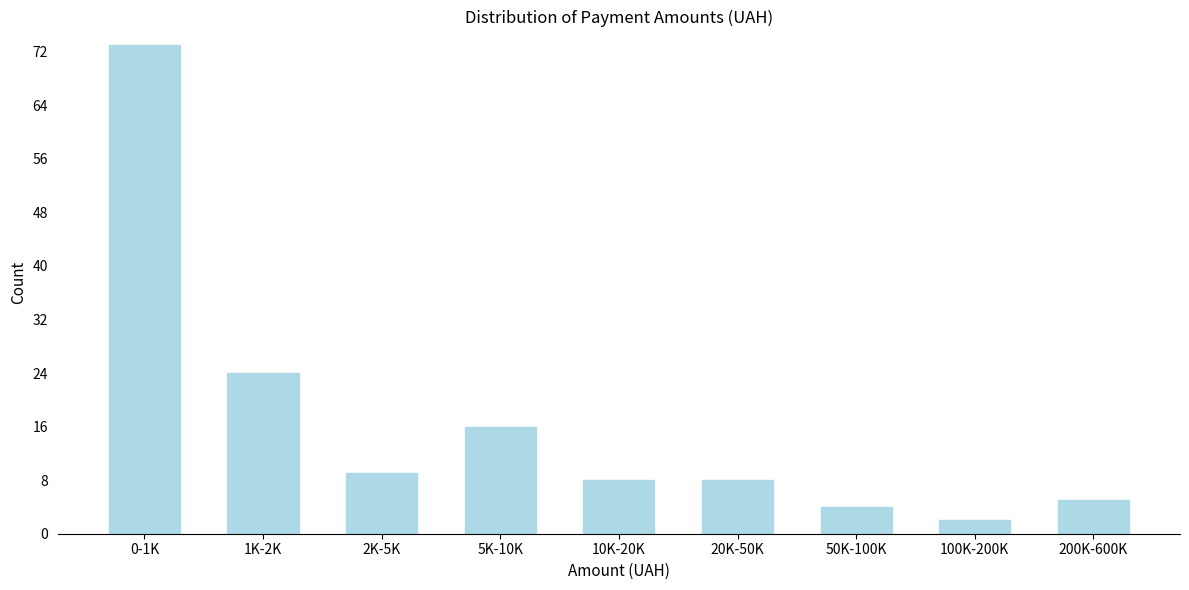

Reading left to right, extract all data points from this chart.

73	24	9	16	8	8	4	2	5